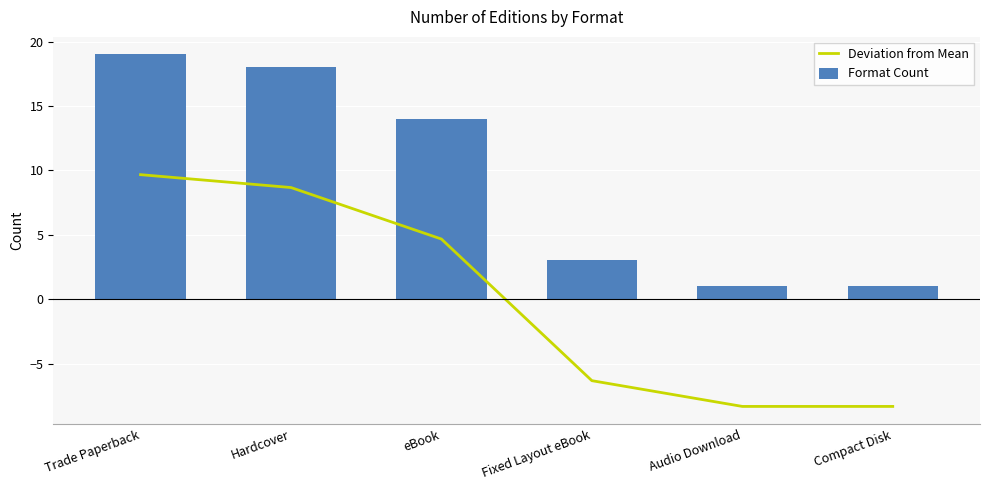

The value of Format Count at Hardcover is 6.0. True or false?

False